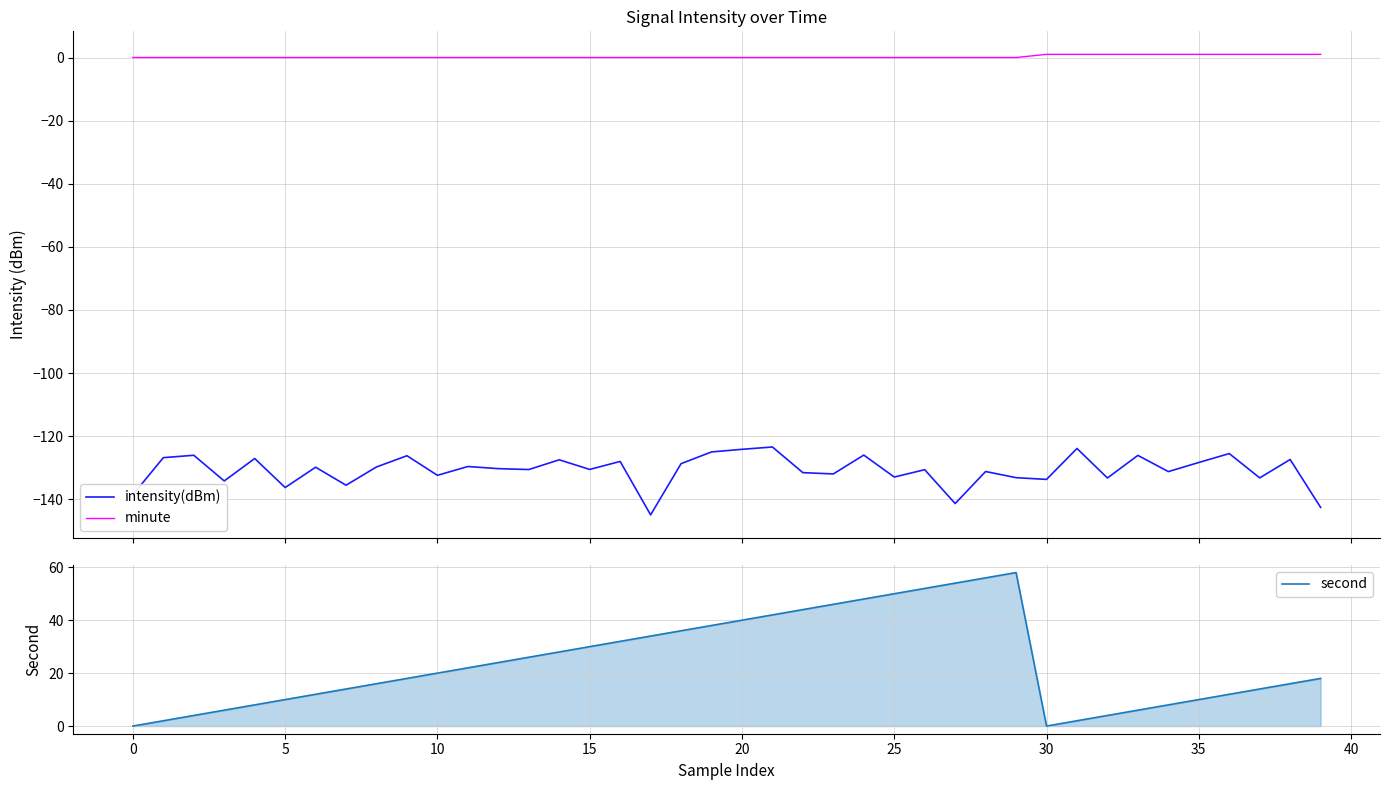

What is the greatest value displayed?

58.0